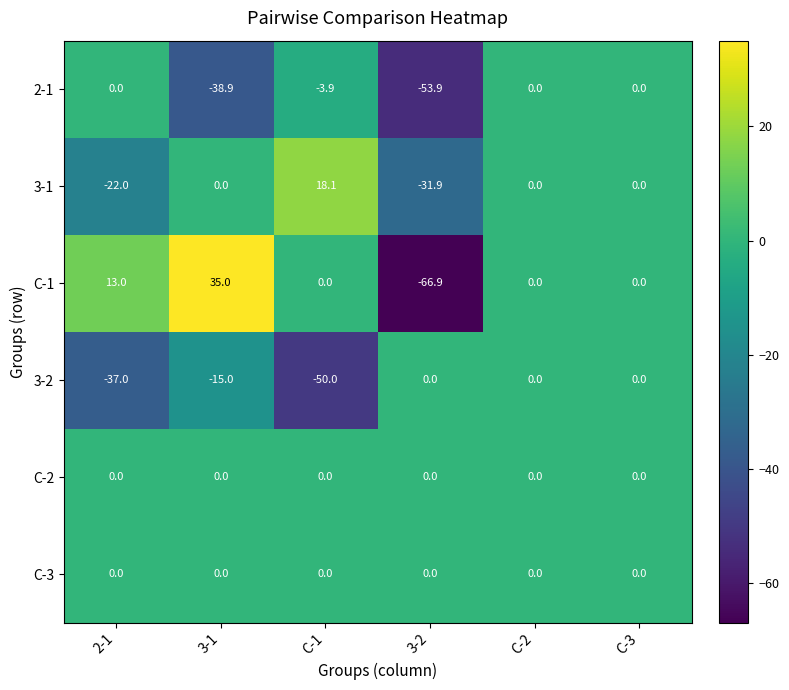

Which series has the largest range (max minus min)?

C-1